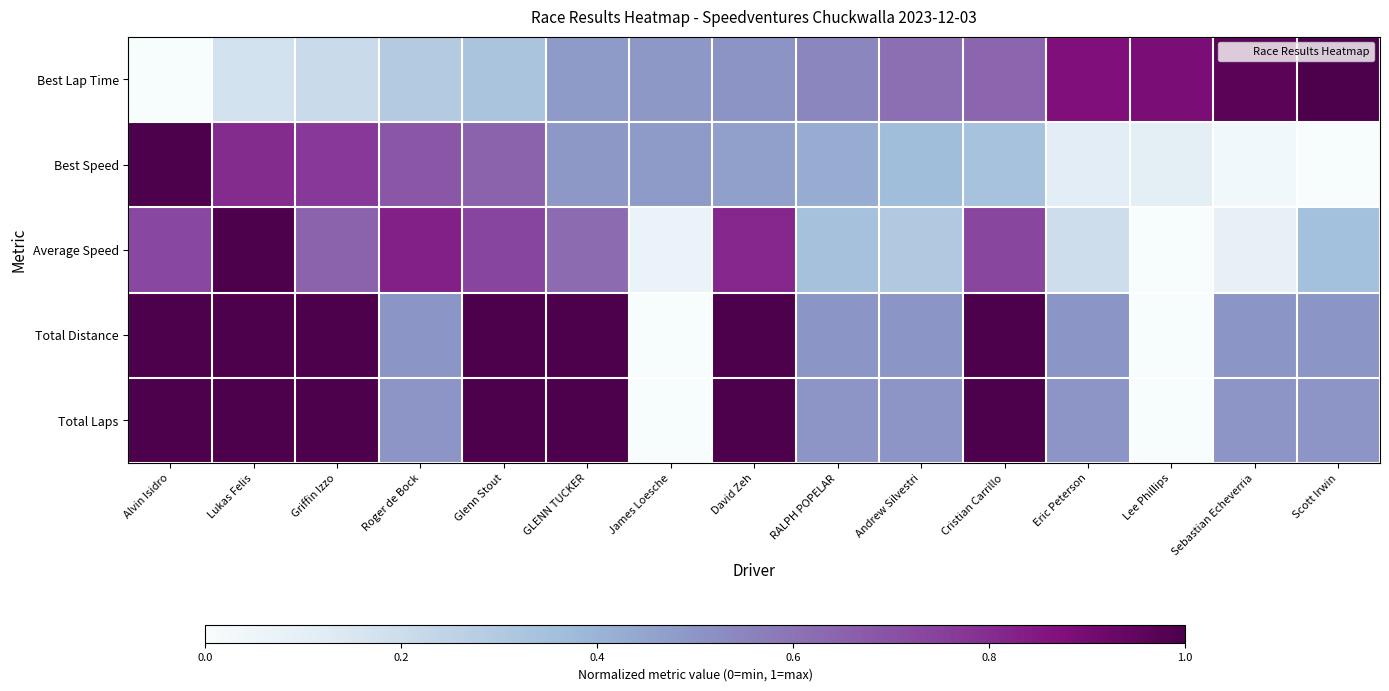

What is the spread (max minus min) of values at Sebastian Echeverria?

0.9